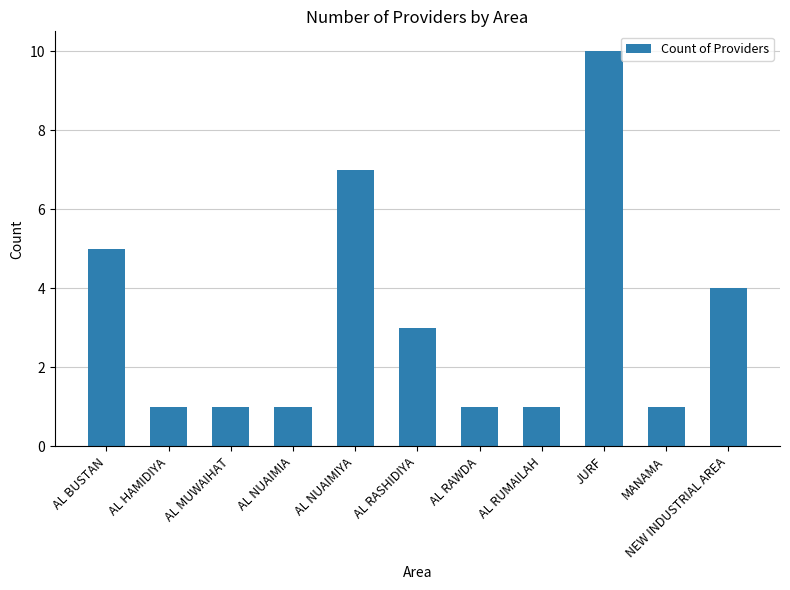

What is the difference between the maximum and minimum values?

9